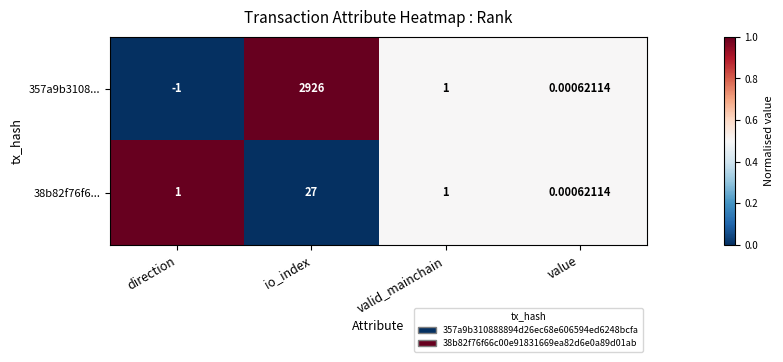

Which category has the highest value across all series?

io_index